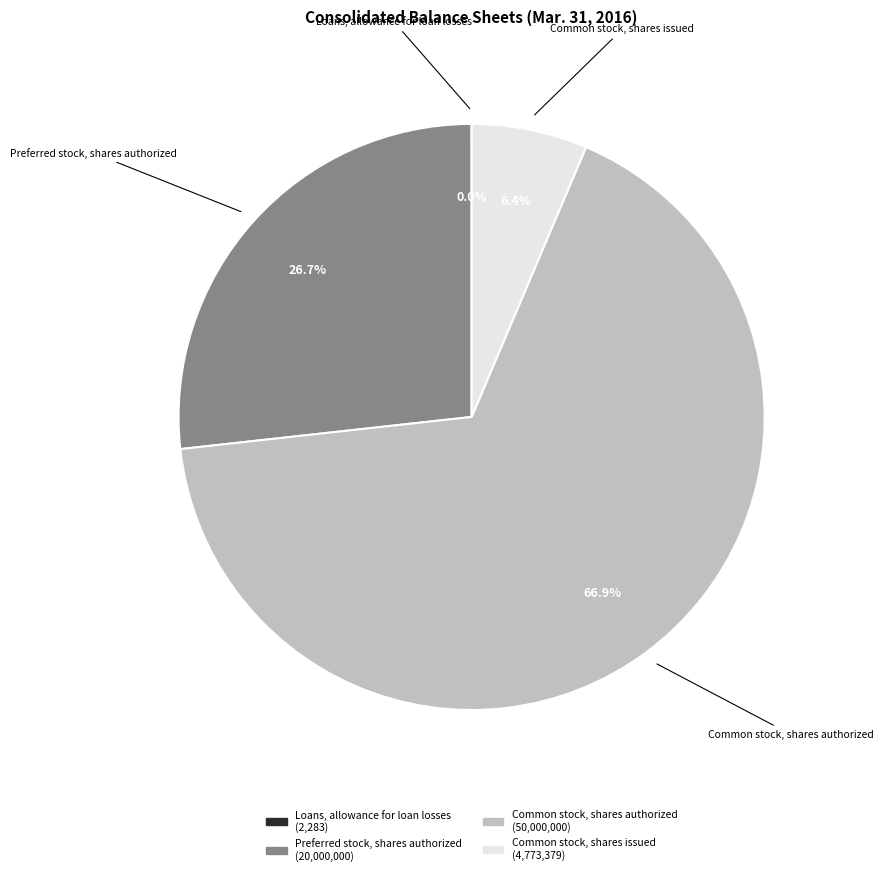

What percentage is the Common stock, shares issued slice, to the nearest percent?

6%